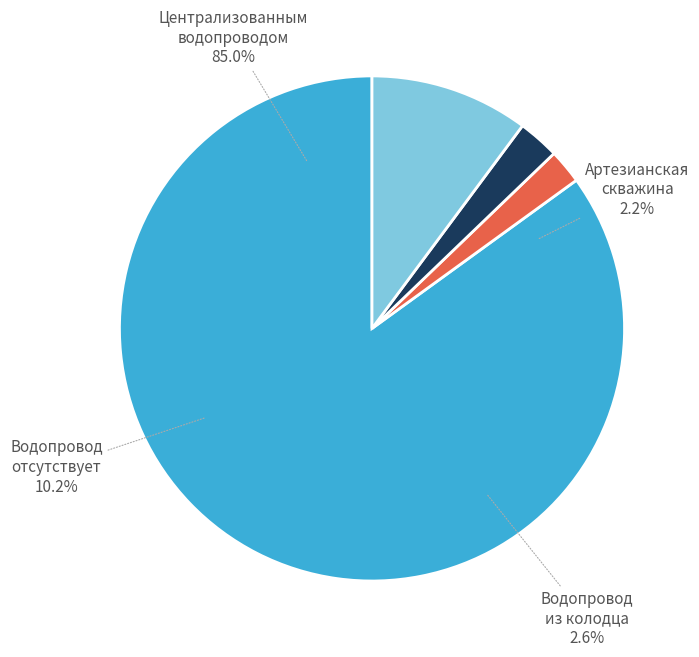

Rank the categories by value from lowest to highest.

Водопроводом из индивидуальной артезианской скважины, Водопроводом из колодца, Водопровод отсутствует, Централизованным водопроводом